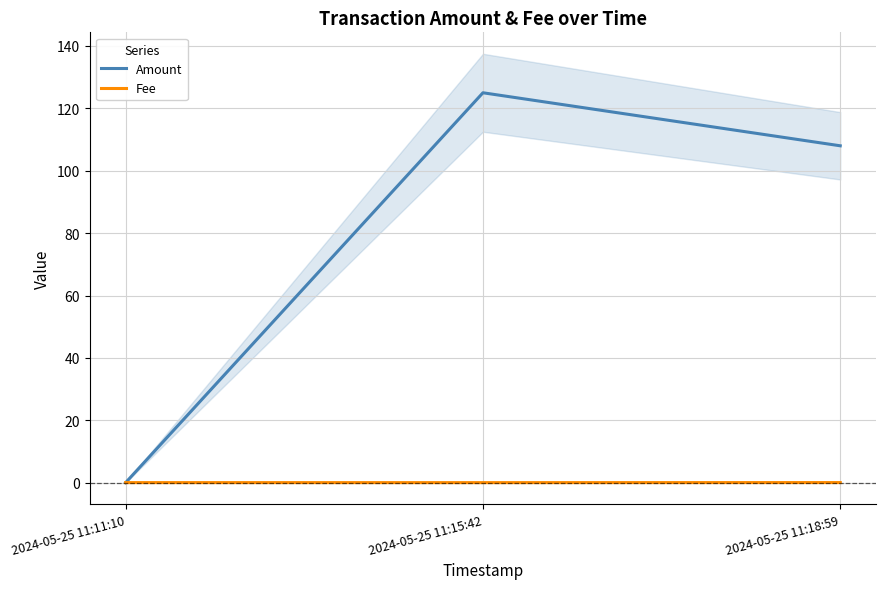

Which category has the lowest value in the Fee series?

2024-05-25 11:15:42